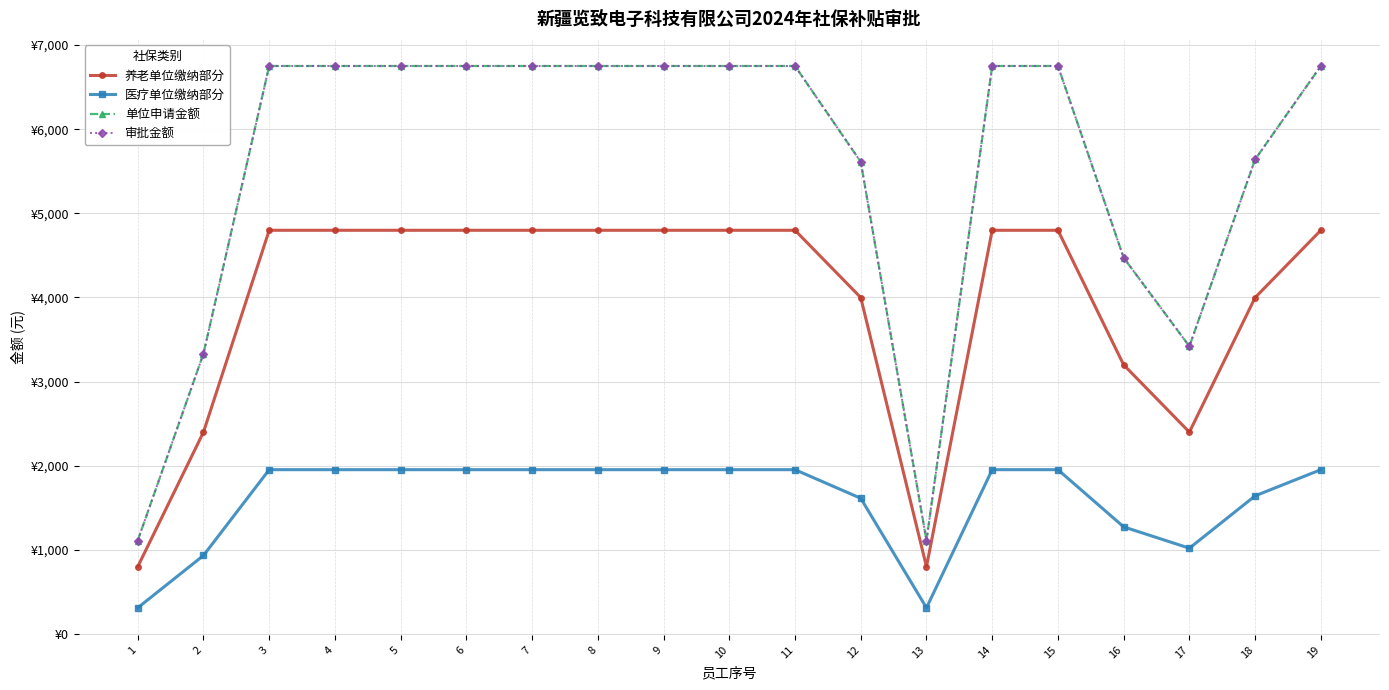

Reading right to left, extract all data points from this chart.

养老单位缴纳部分: 19=4799.0	18=3999.2	17=2399.5	16=3199.4	15=4799.0	14=4799.0	13=799.8	12=3999.2	11=4799.0	10=4799.0	9=4799.0	8=4799.0	7=4799.0	6=4799.0	5=4799.0	4=4799.0	3=4799.0	2=2399.5	1=799.8
医疗单位缴纳部分: 19=1953.1	18=1642.0	17=1019.8	16=1273.2	15=1953.1	14=1953.1	13=311.1	12=1613.2	11=1953.1	10=1953.1	9=1953.1	8=1953.1	7=1953.1	6=1953.1	5=1953.1	4=1953.1	3=1953.1	2=933.3	1=311.1
单位申请金额: 19=6752.1	18=5641.2	17=3419.3	16=4472.6	15=6752.1	14=6752.1	13=1110.9	12=5612.4	11=6752.1	10=6752.1	9=6752.1	8=6752.1	7=6752.1	6=6752.1	5=6752.1	4=6752.1	3=6752.1	2=3332.8	1=1110.9
审批金额: 19=6752.1	18=5641.2	17=3419.3	16=4472.6	15=6752.1	14=6752.1	13=1110.9	12=5612.4	11=6752.1	10=6752.1	9=6752.1	8=6752.1	7=6752.1	6=6752.1	5=6752.1	4=6752.1	3=6752.1	2=3332.8	1=1110.9